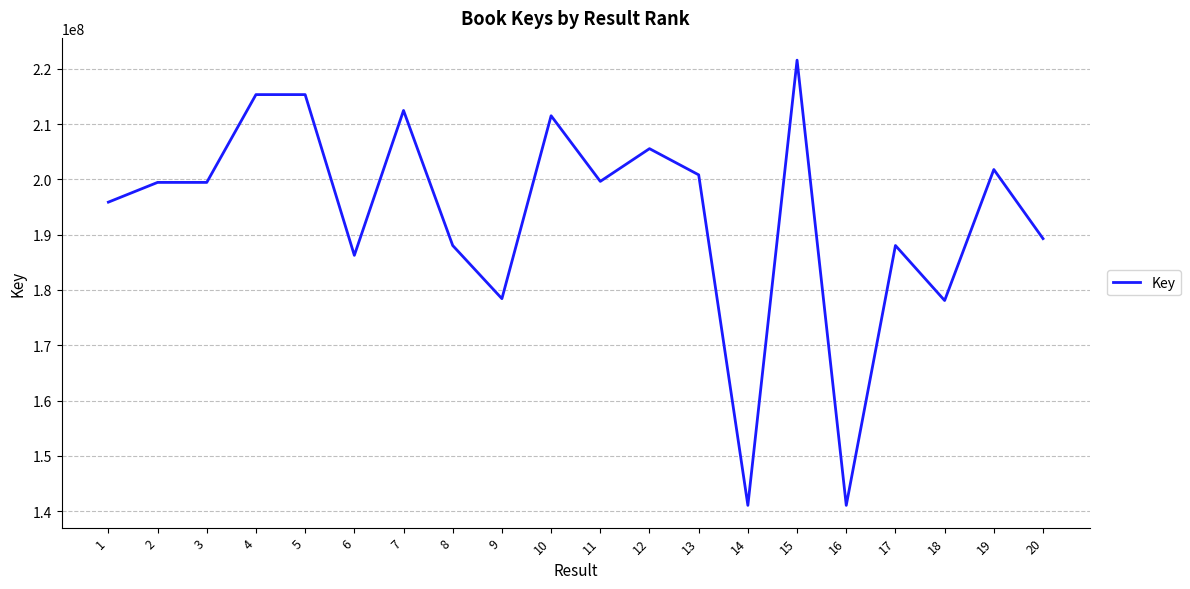

The chart shows a value of 188040377 at 17. True or false?

True